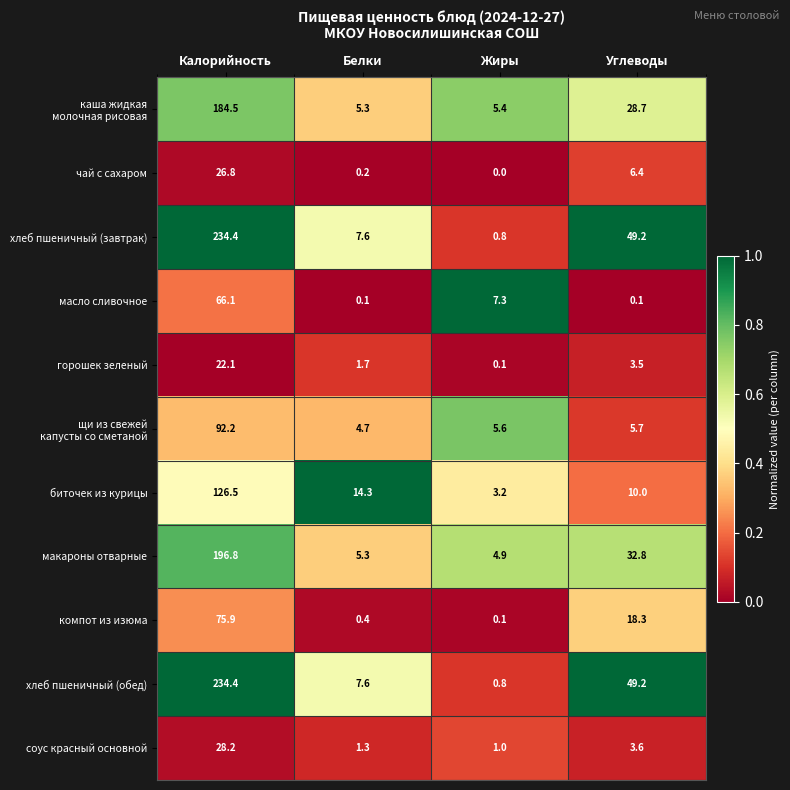

What is the spread (max minus min) of values at Калорийность?

212.3